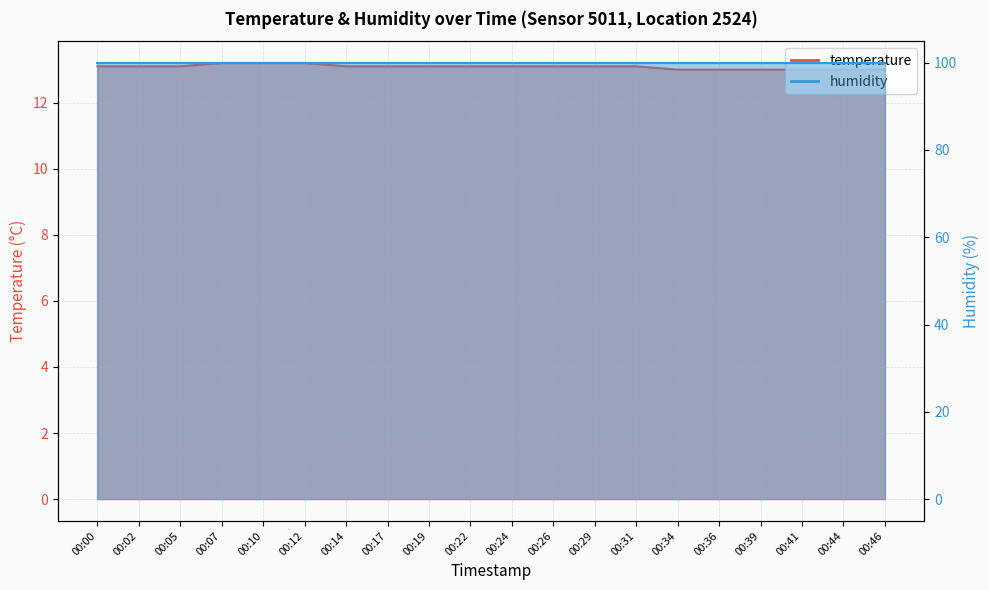

Between 00:14 and 00:29, which is larger?

00:14